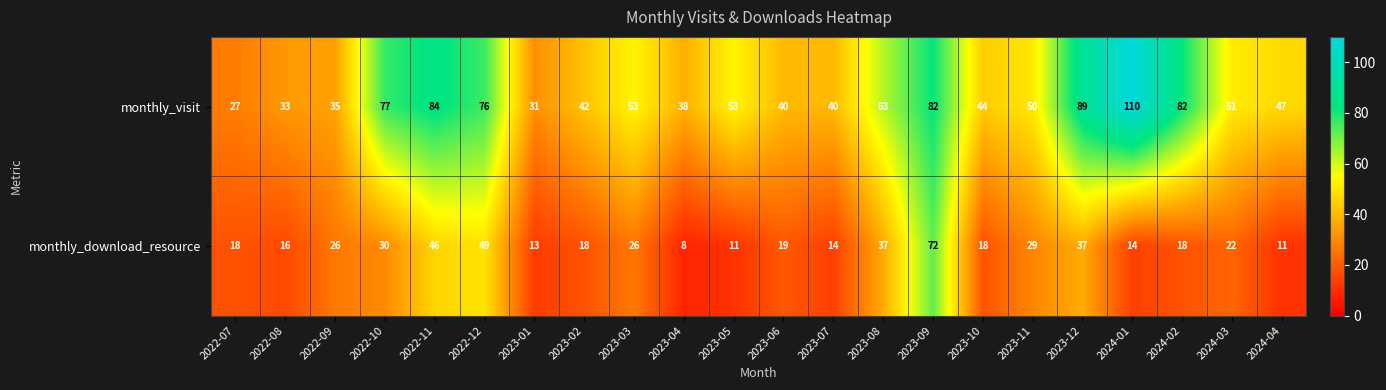

What is the total value across all series at 2023-11?

79